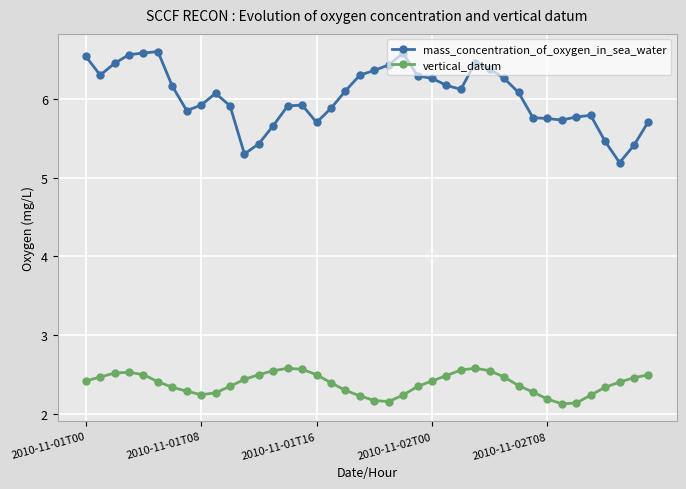

True or false: mass_concentration_of_oxygen_in_sea_water and vertical_datum cross at least once.

False